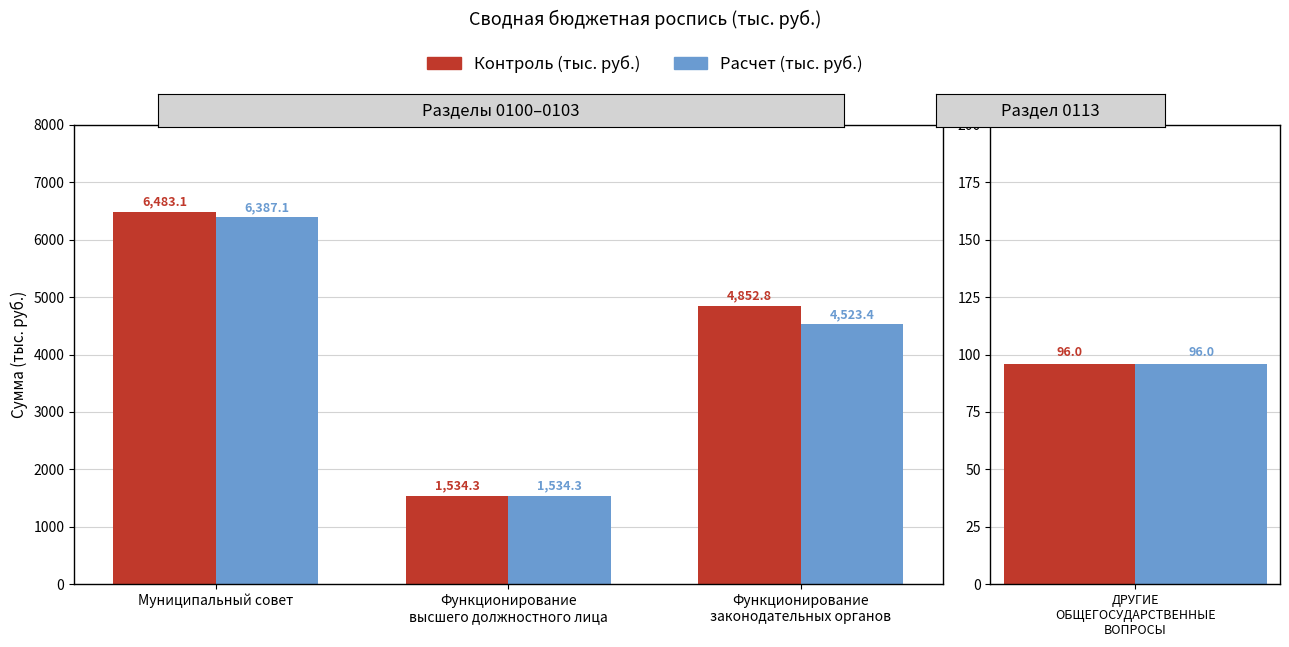

The value of Расчет (тыс. руб.) at Функционирование
высшего должностного лица is 1534.3. True or false?

True